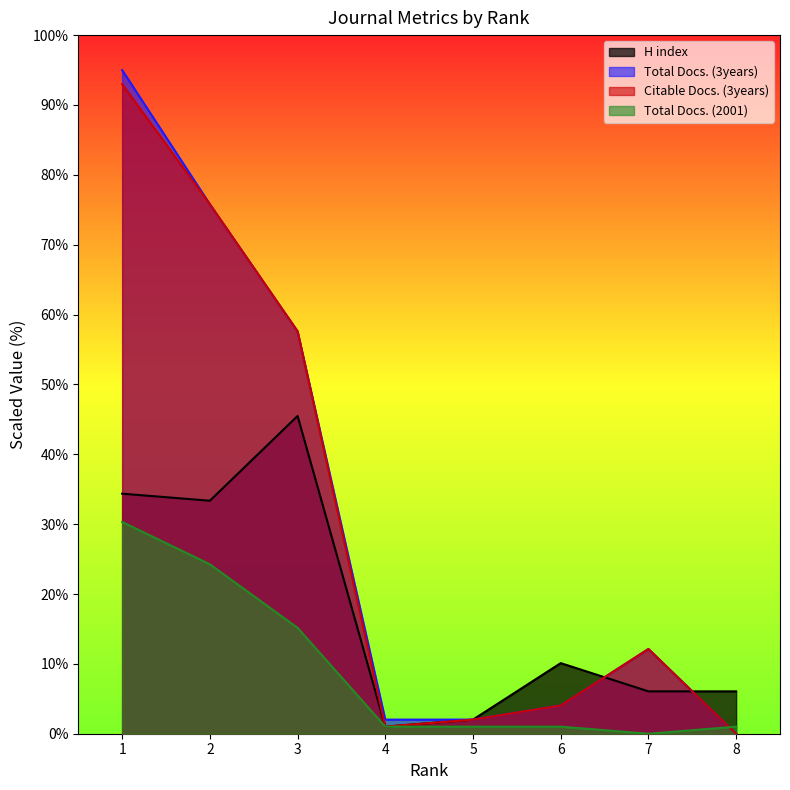

How many categories are shown in the chart?

8